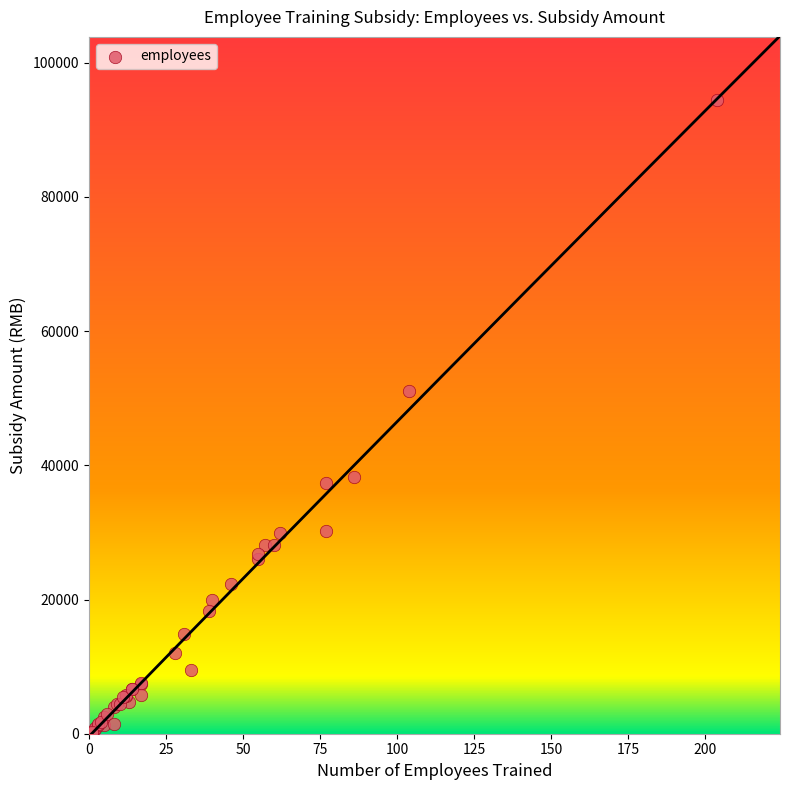

What Y value in the scatter plot is closest to 47280?

51090